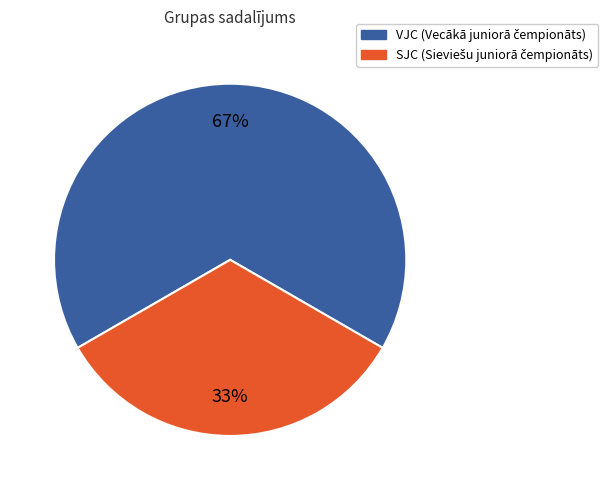

True or false: VJC accounts for 67% of the total.

True